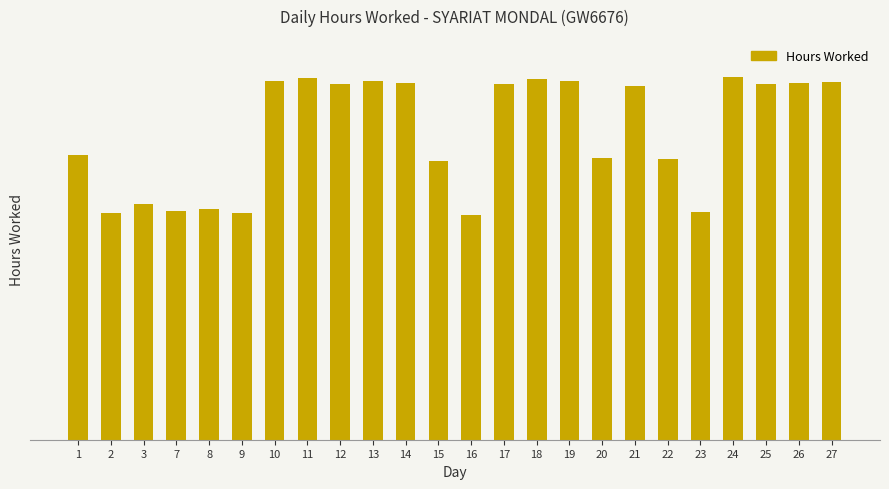

Are the bars horizontal?

No